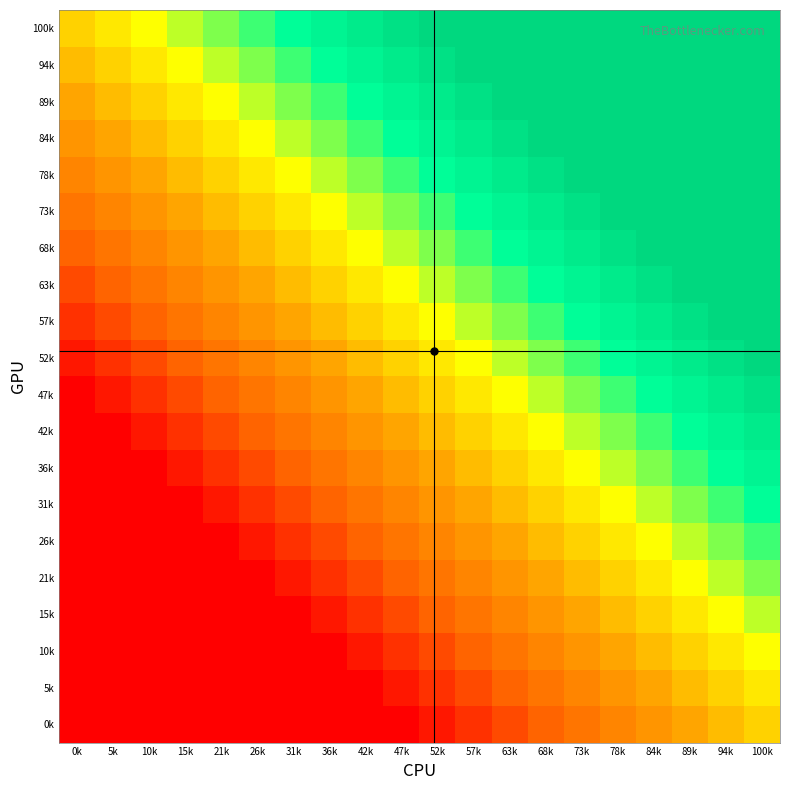

Which has a higher value, 26k or 47k?

47k